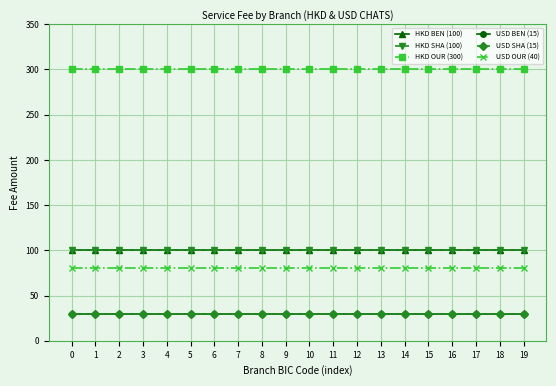

True or false: HKD BEN (100) has a value of 100 at 19.

True